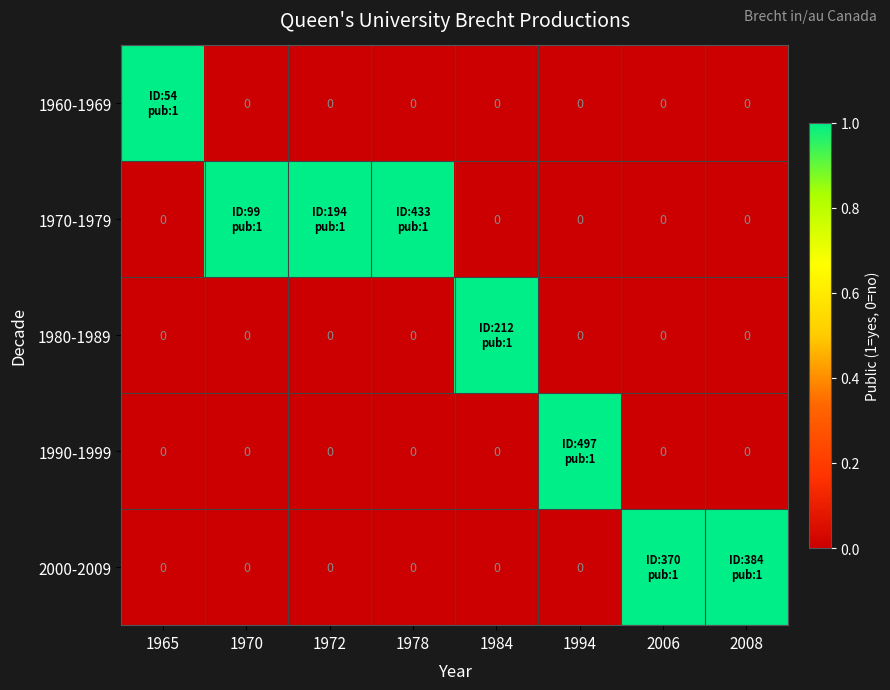

Count the 1980-1989 values in the range 0 to 1.

8